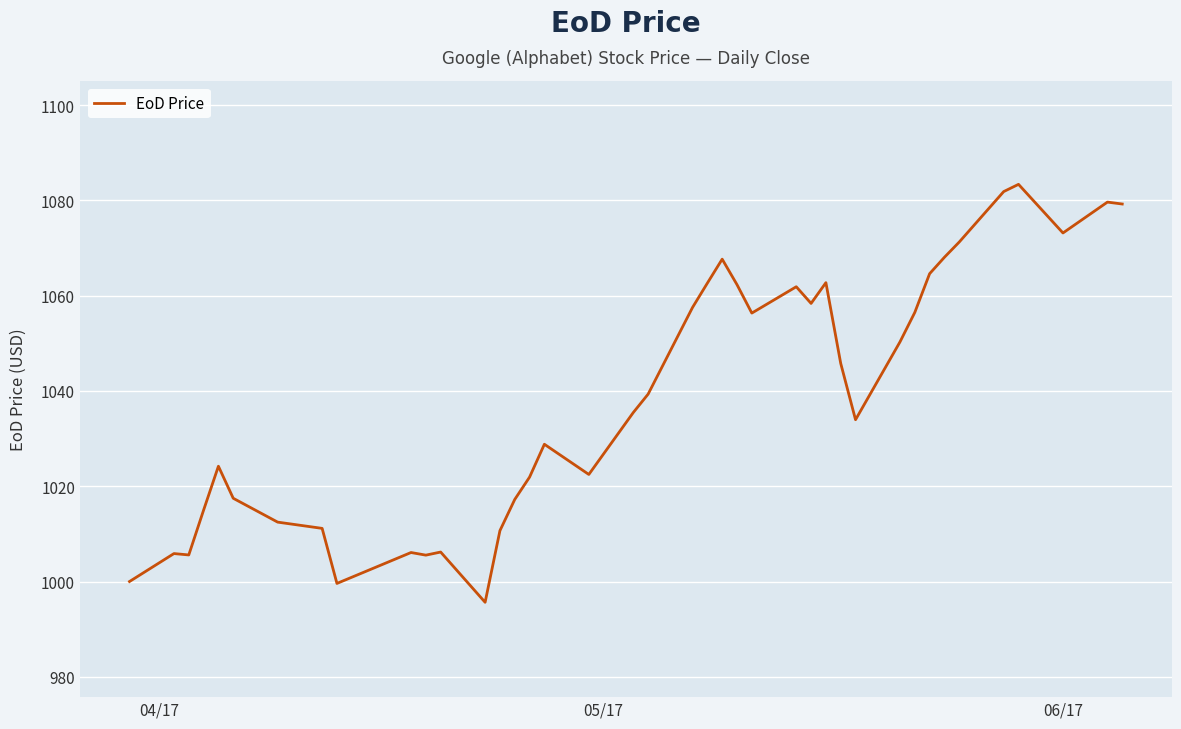

What is the sum of all values?

41558.3